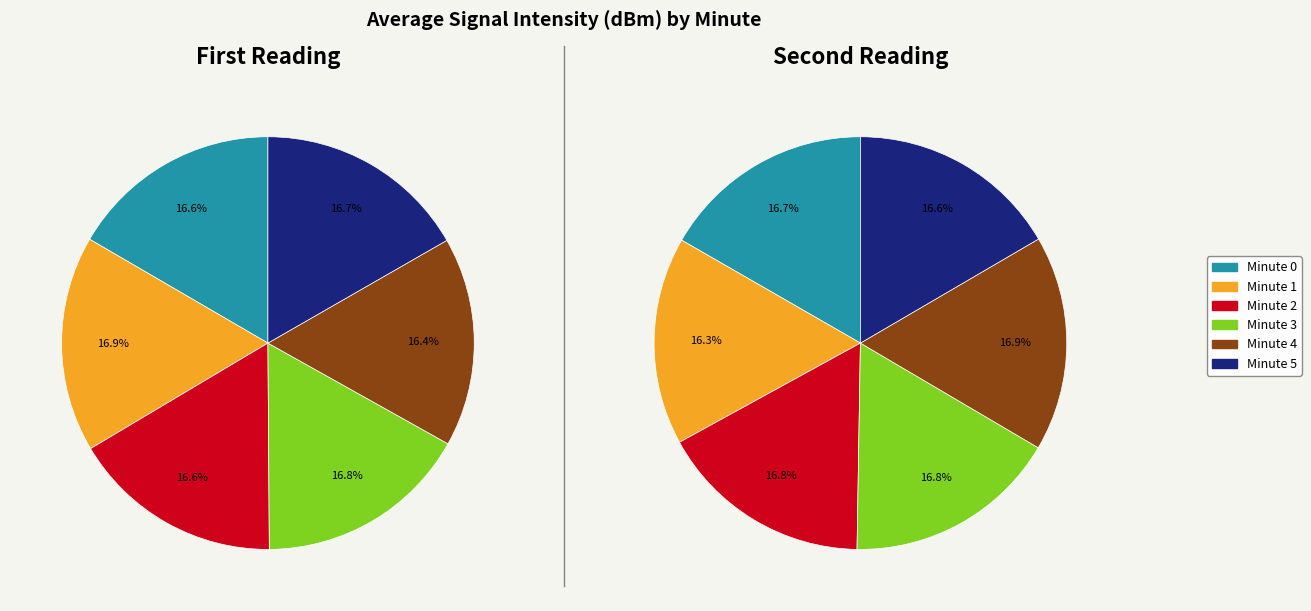

Is Hour 19 - Minute 3 the majority of the pie?

No